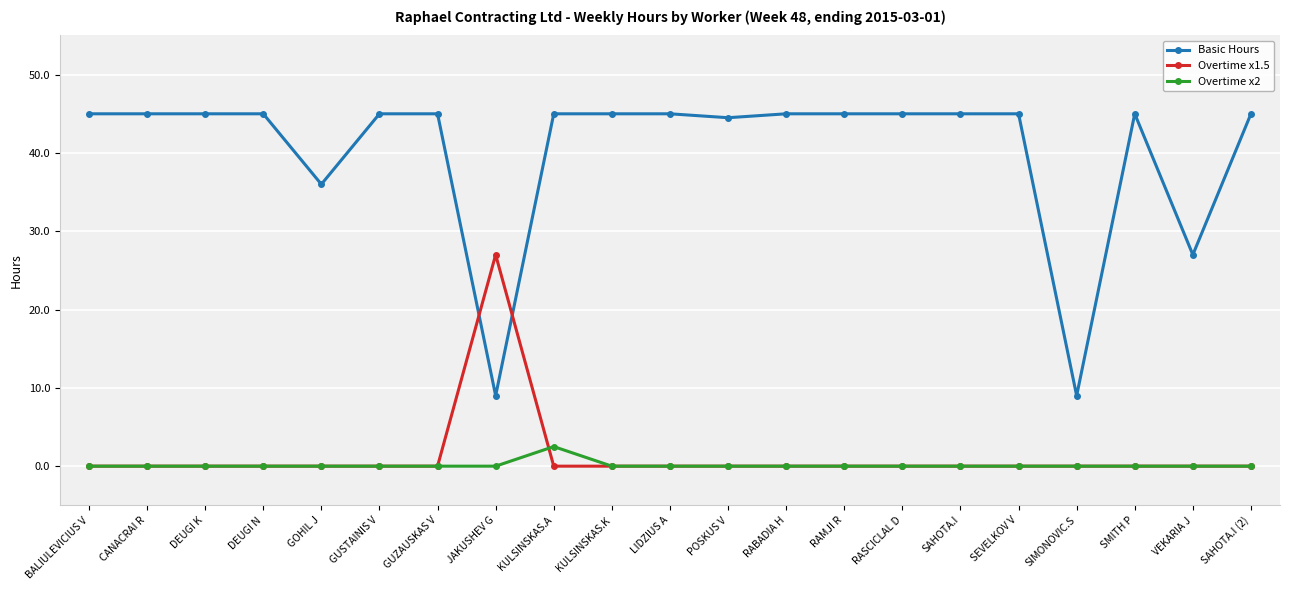

What is the label of the 18th point from the right?

DEUGI N